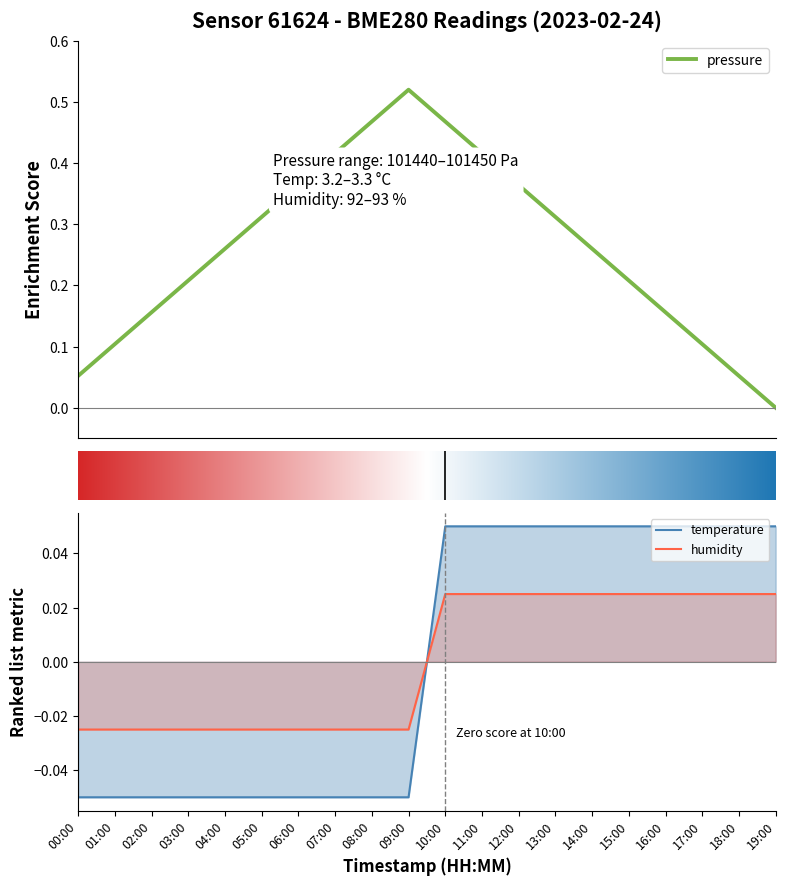

What is the label of the 9th point from the right?

11:00